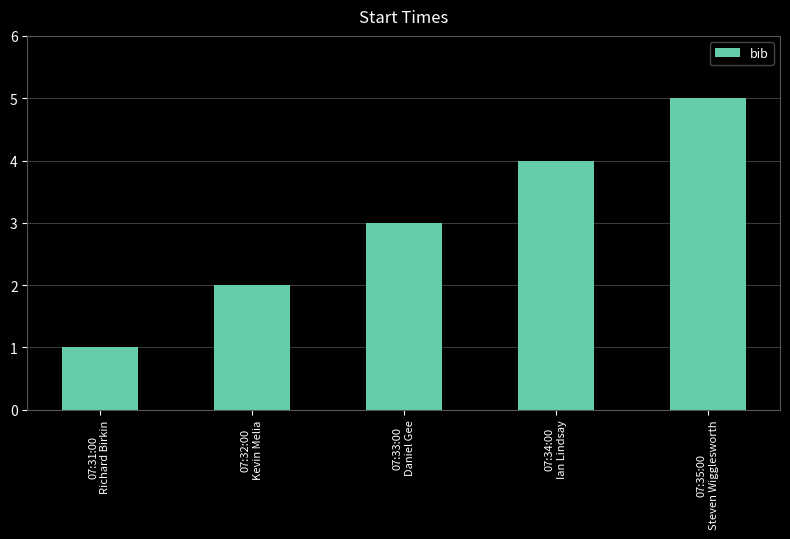

List the labels in order of value, largest first.

07:35:00
Steven Wigglesworth, 07:34:00
Ian Lindsay, 07:33:00
Daniel Gee, 07:32:00
Kevin Melia, 07:31:00
Richard Birkin